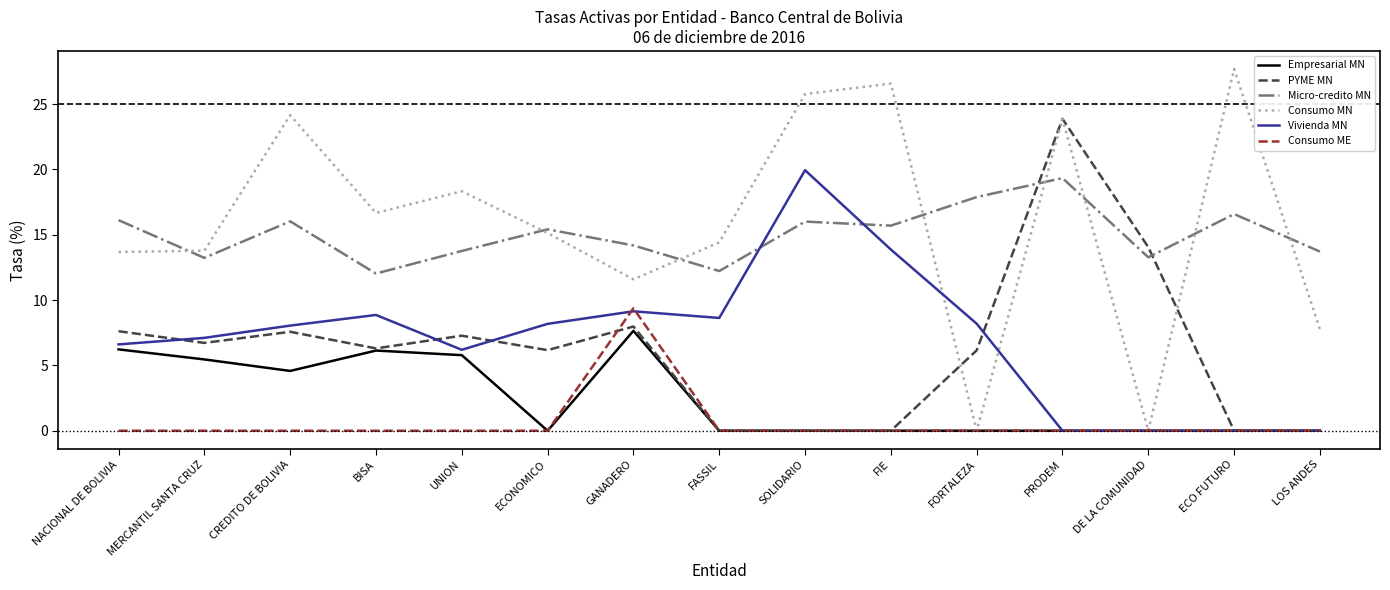

What is the greatest value displayed?

27.7